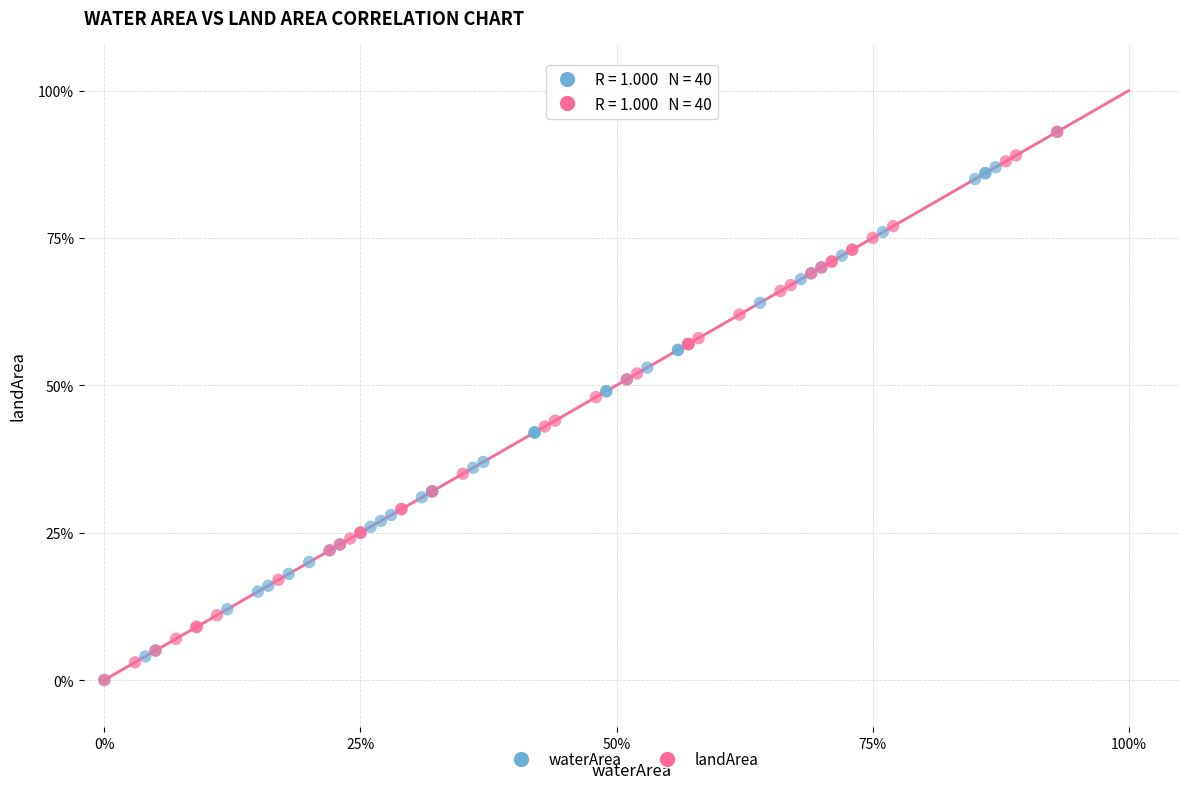

What are all the series names shown in the legend?

waterArea, landArea